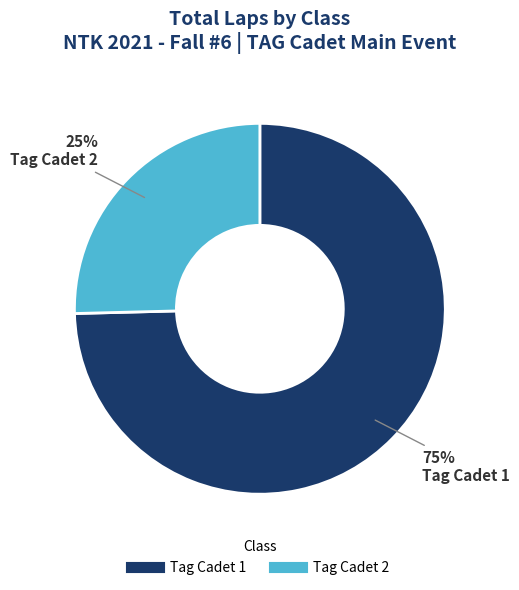

Rank the categories by value from lowest to highest.

Tag Cadet 2, Tag Cadet 1